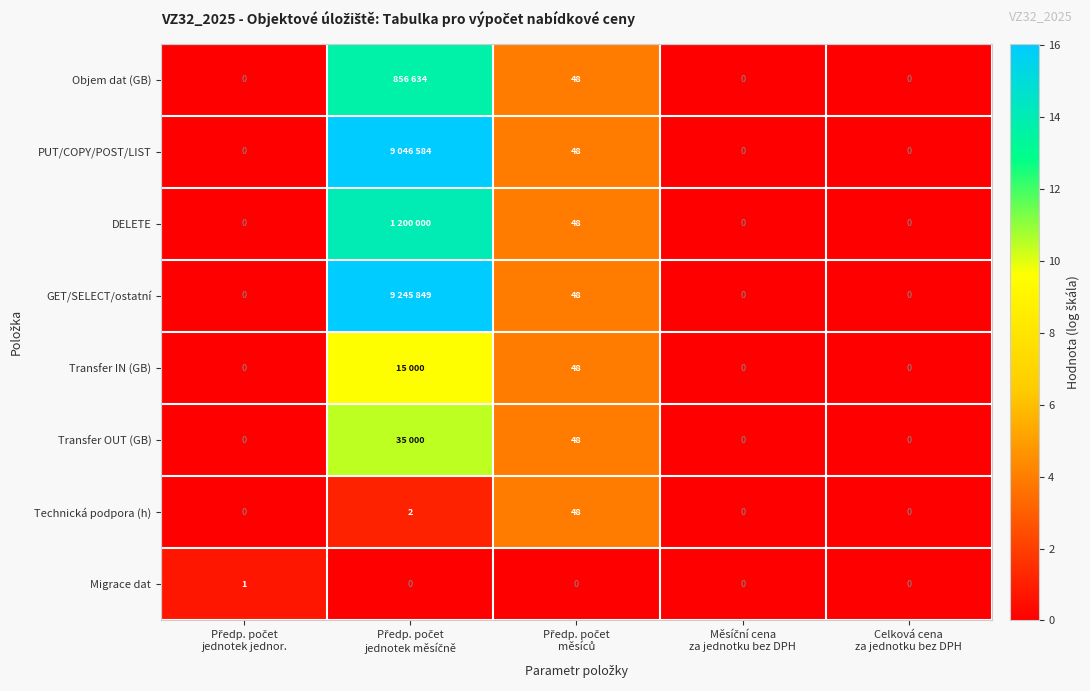

The value of PUT/COPY/POST/LIST at Měsíční cena za jednotku bez DPH is 0.0. True or false?

True